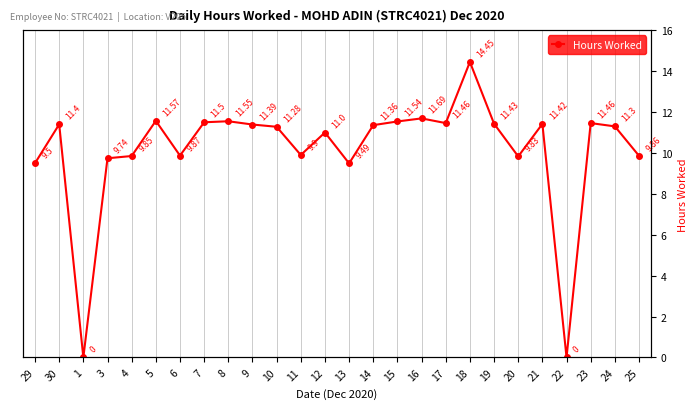

True or false: the data has more than 1 interior local peaks.

True